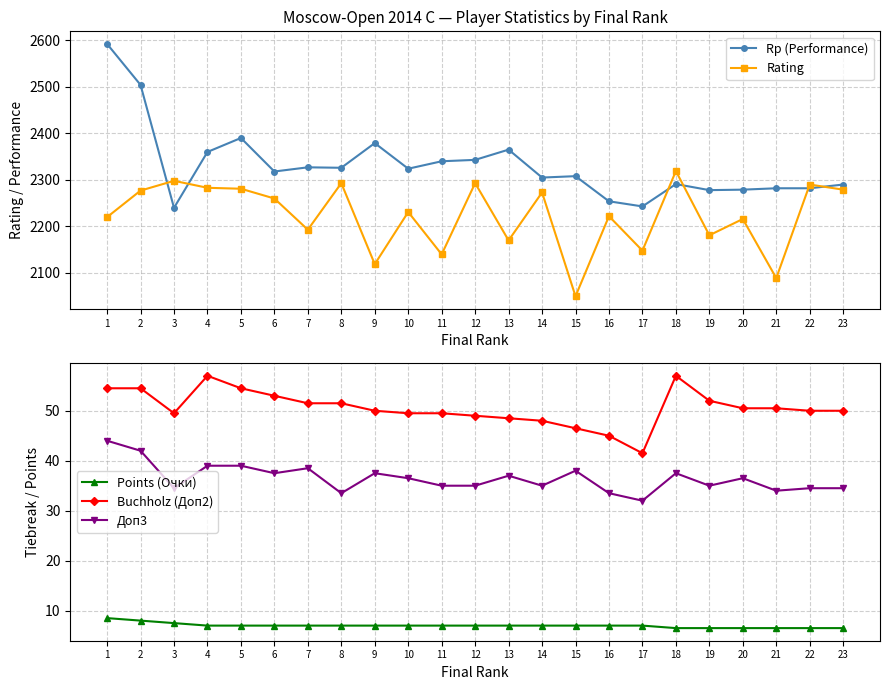

How many series are shown in this chart?

5